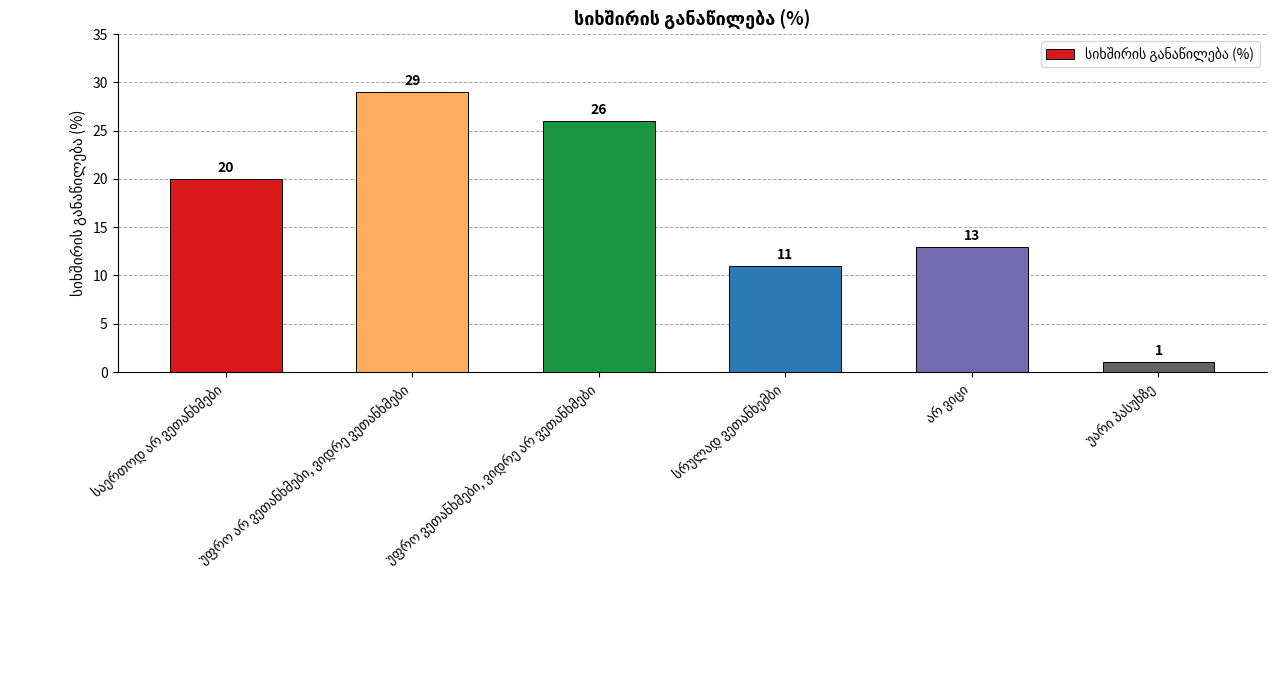

What is the difference between the maximum and minimum values?

28